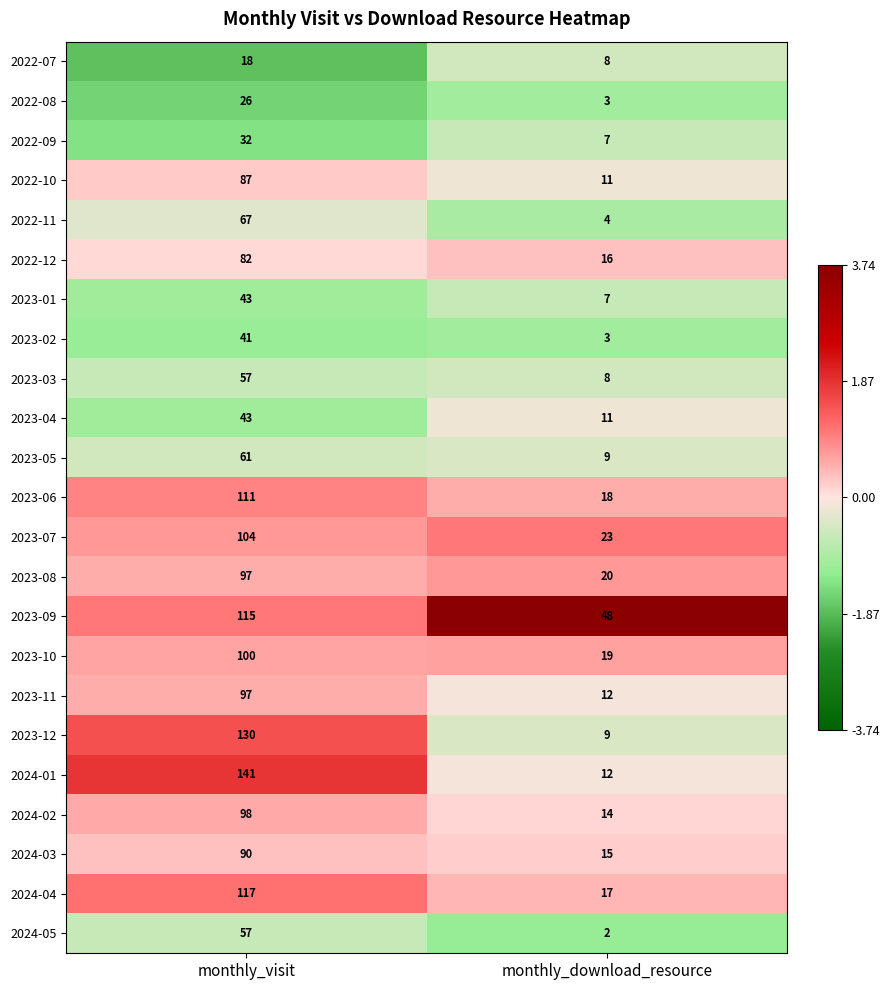

Between monthly_visit and monthly_download_resource, which series saw the biggest shift?

2024-01